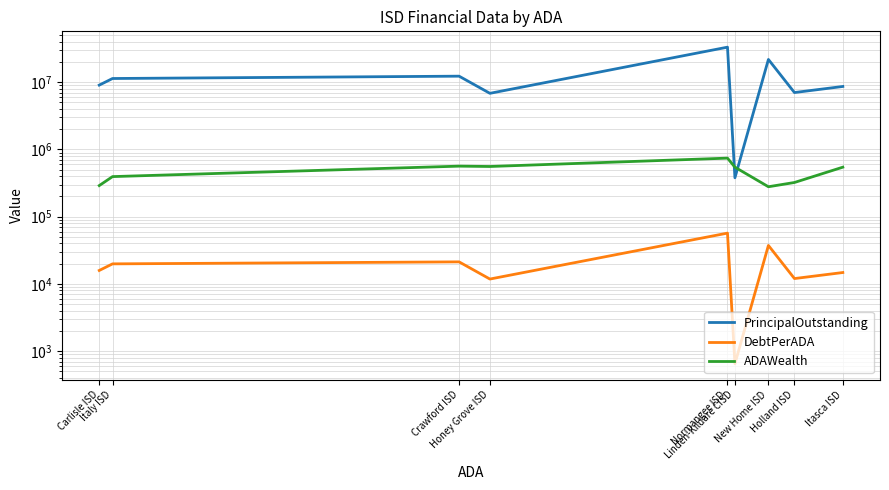

True or false: ADAWealth has more than 2 points higher than both neighbors.

False